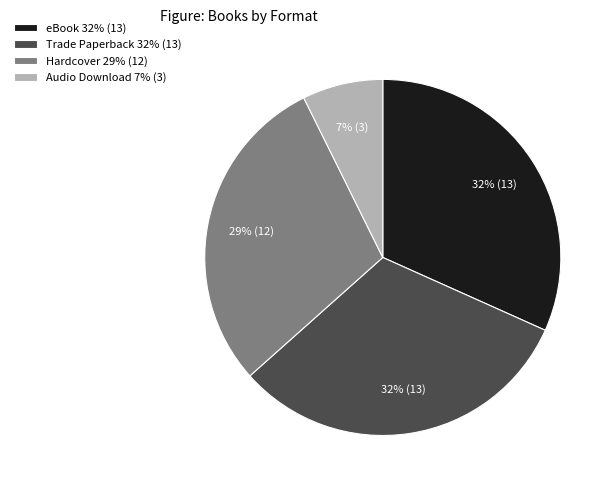

True or false: Audio Download 7% (3) accounts for 7% of the total.

True